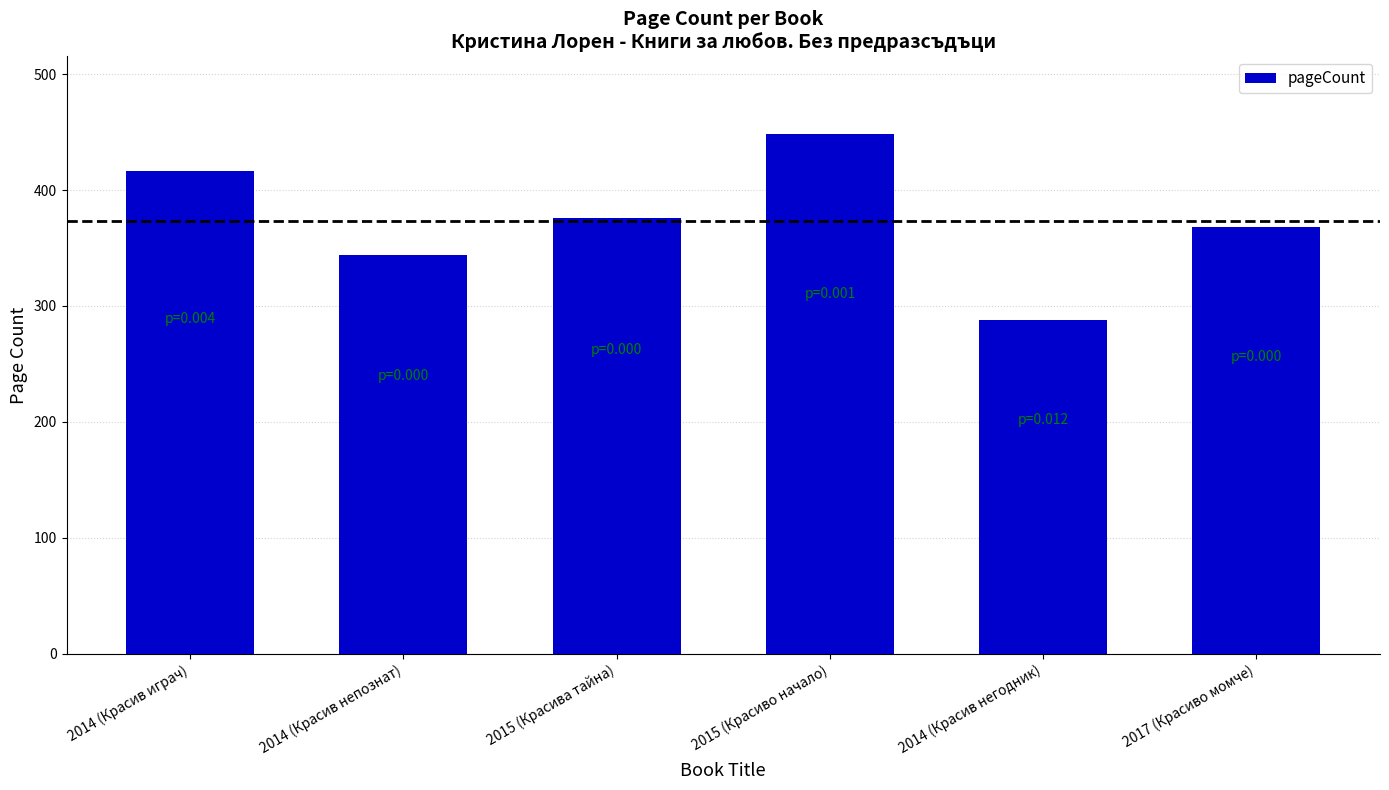

What is the average value?

373